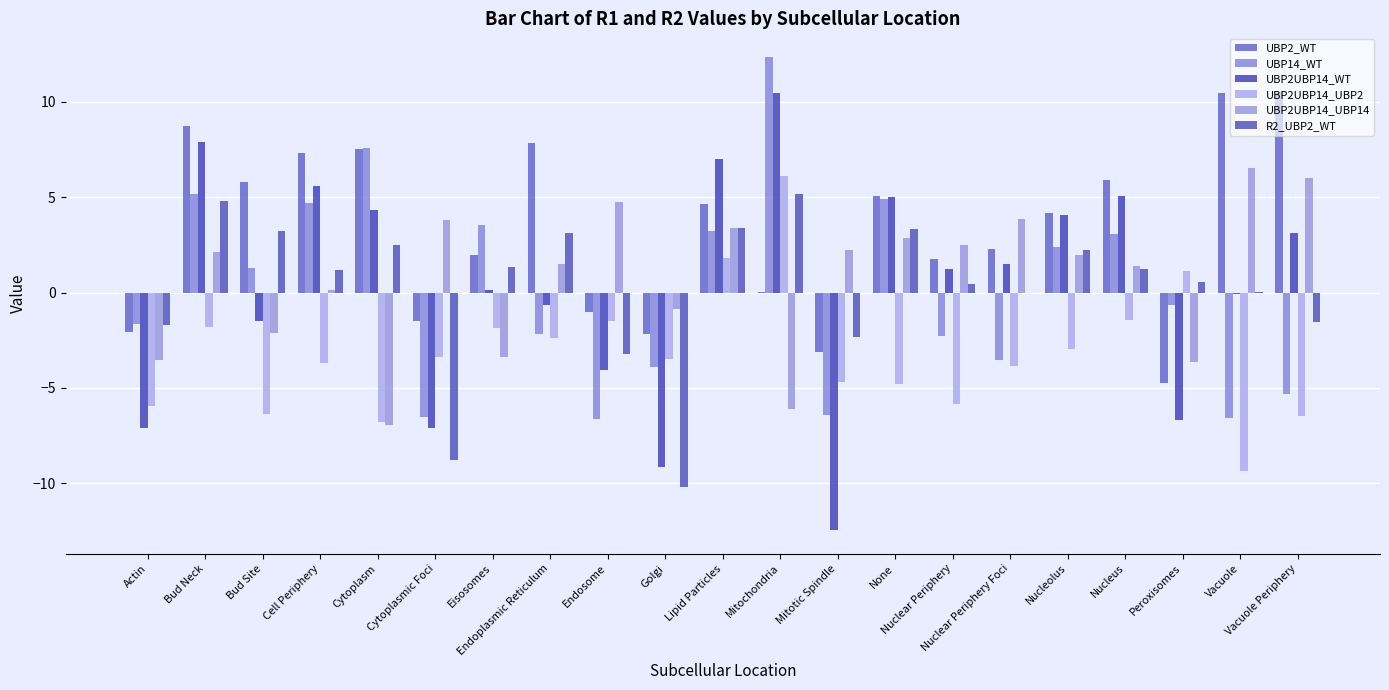

Is it true that UBP14_WT equals -1.0 at Actin?

False